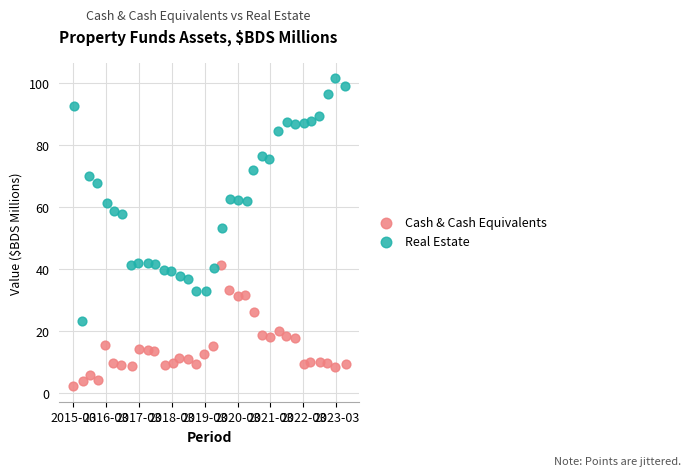

Which series reaches the minimum Y coordinate?

Cash & Cash Equivalents